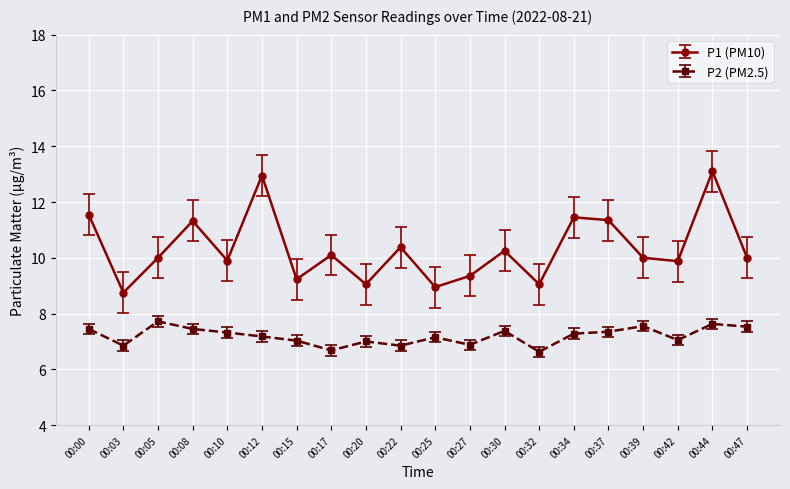

True or false: P2 (PM2.5) and P1 (PM10) cross at least once.

False